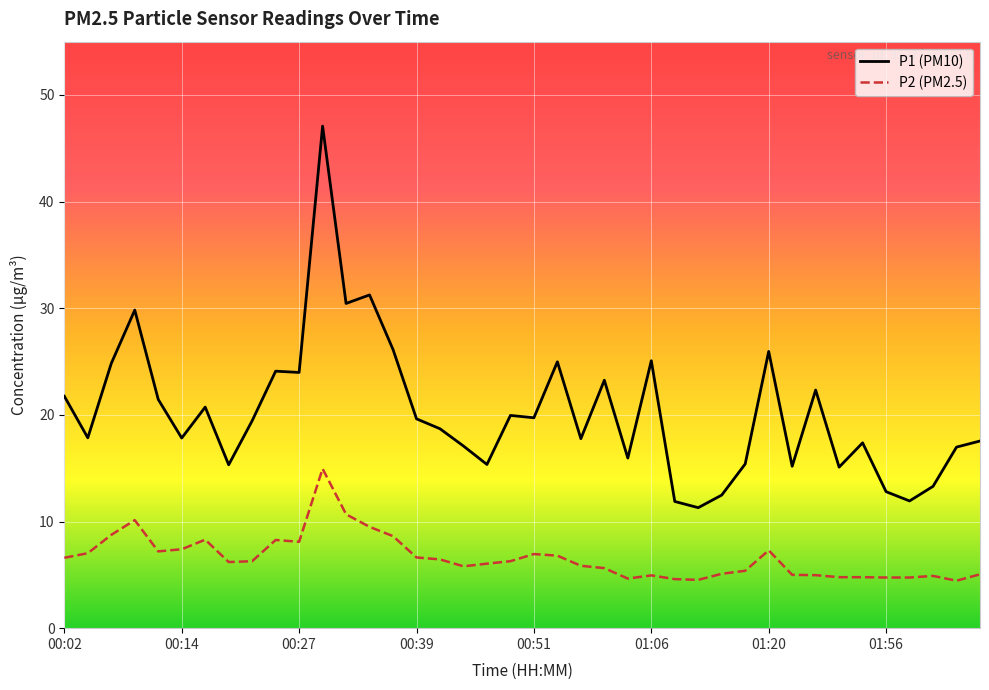

True or false: P1 (PM10) and P2 (PM2.5) intersect in this chart.

False